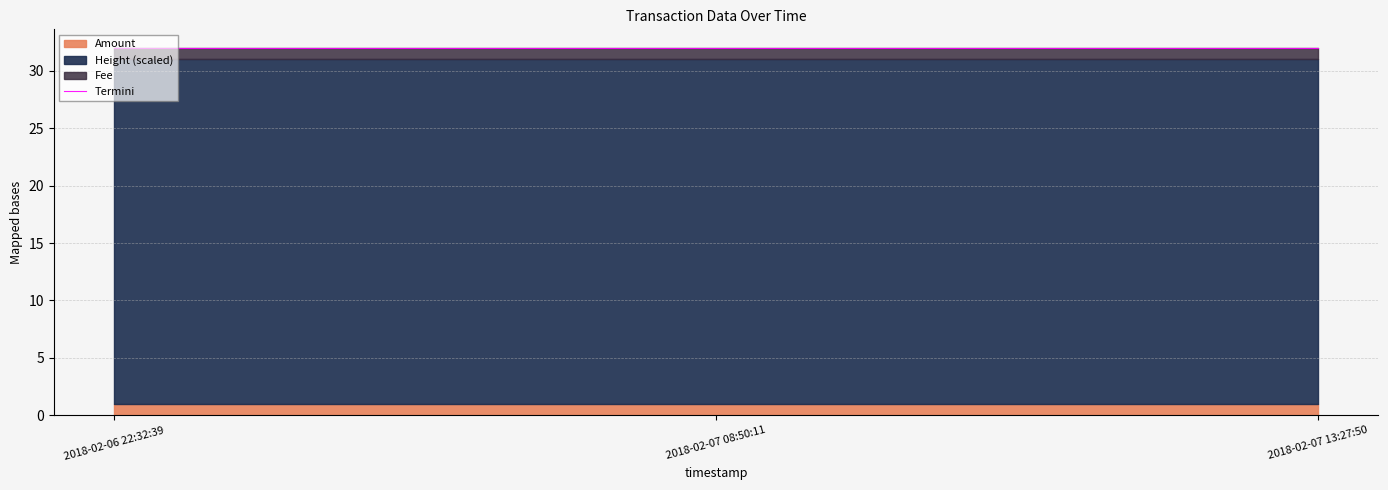

Reading left to right, what are all the values shown in this chart?

2018-02-06 22:32:39=32.0	2018-02-07 08:50:11=32.0	2018-02-07 13:27:50=32.0